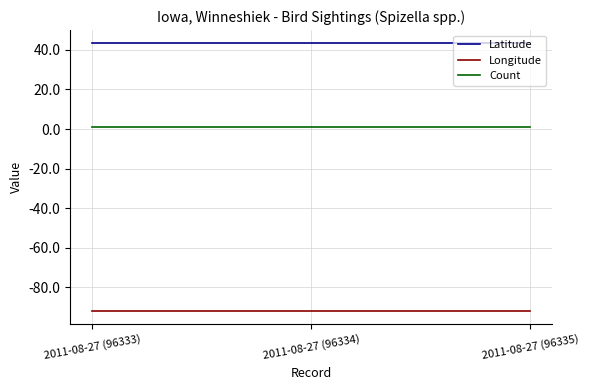

Reading left to right, list all the values displayed in this chart.

Latitude: 2011-08-27 (96333)=43.3	2011-08-27 (96334)=43.3	2011-08-27 (96335)=43.3
Longitude: 2011-08-27 (96333)=-91.8	2011-08-27 (96334)=-91.8	2011-08-27 (96335)=-91.8
Count: 2011-08-27 (96333)=1.0	2011-08-27 (96334)=1.0	2011-08-27 (96335)=1.0